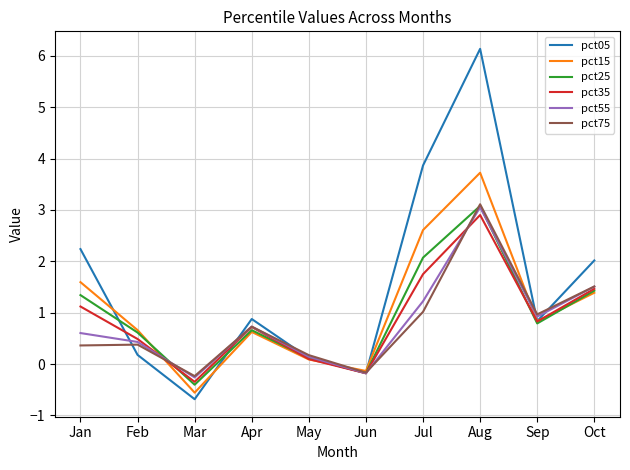

The pct15 series shows 2.6 at Jan. True or false?

False